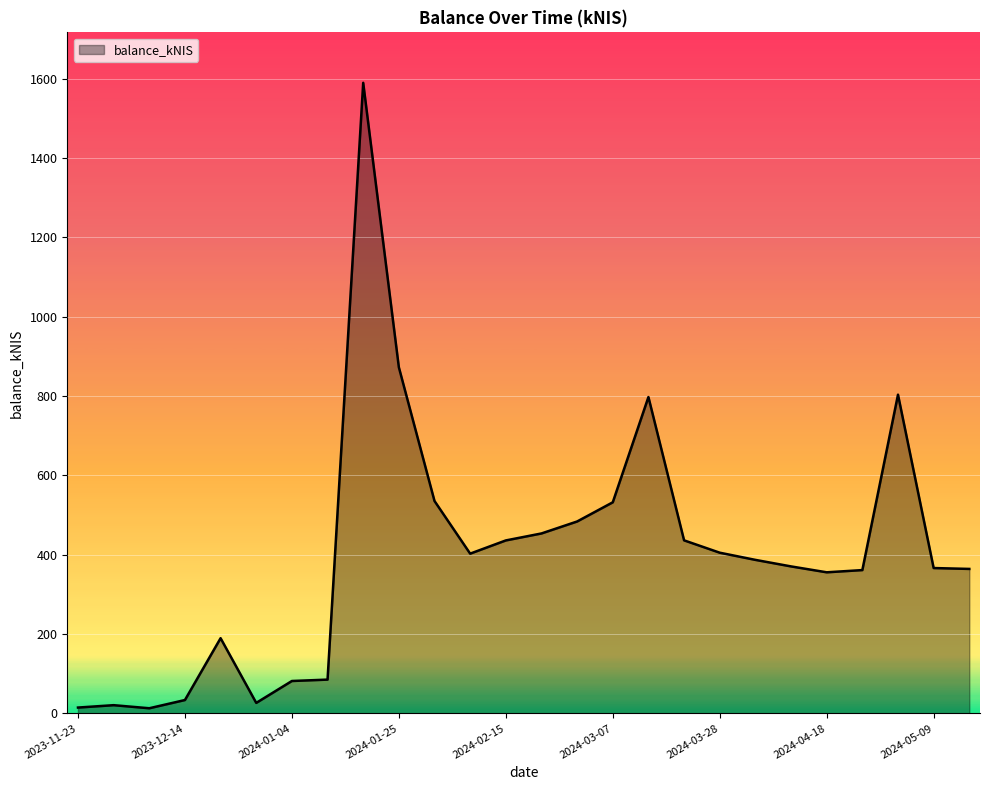

What is the greatest value displayed?

1589.8